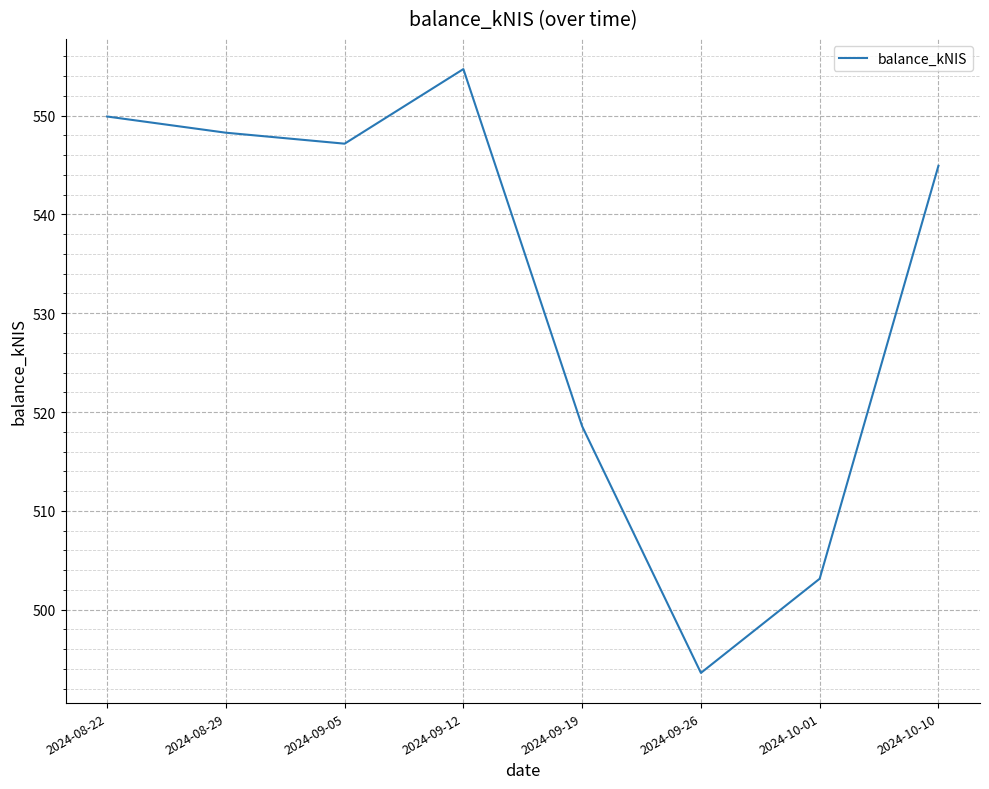

Where does the data first go above 547?

2024-08-22